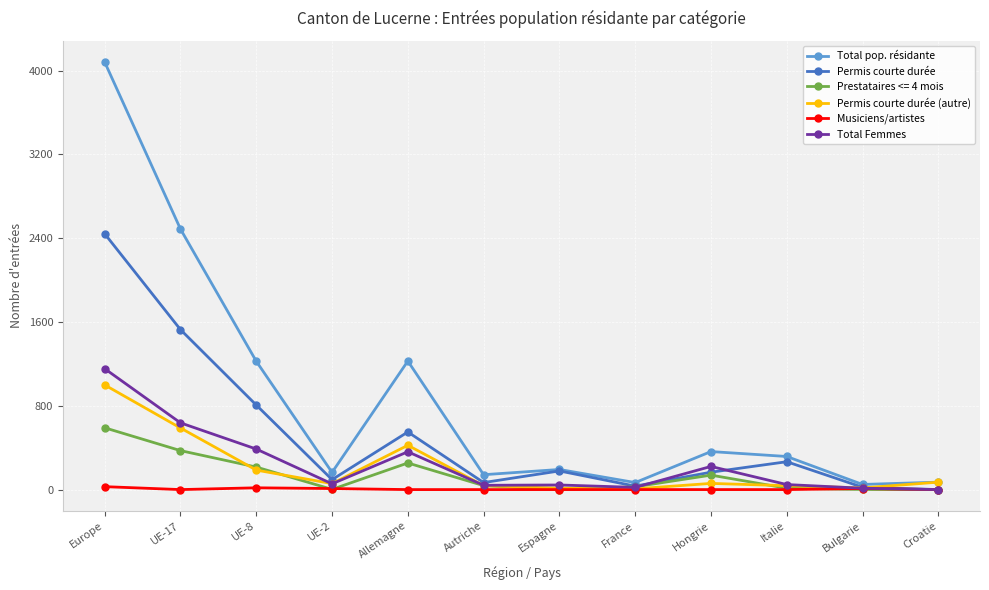

What is the average value of the Permis courte durée (autre) series?

208